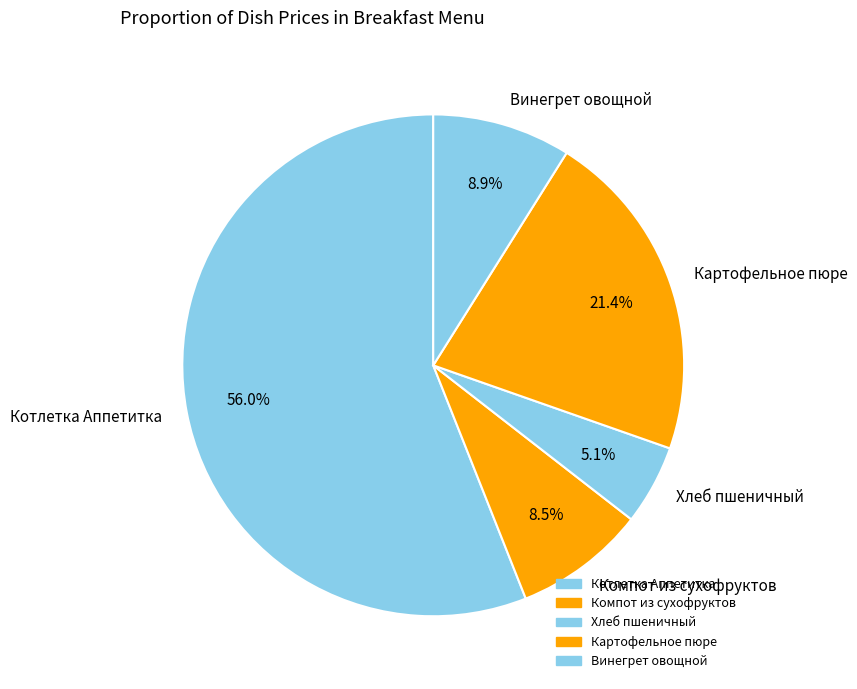

True or false: Винегрет овощной accounts for 1% of the total.

False